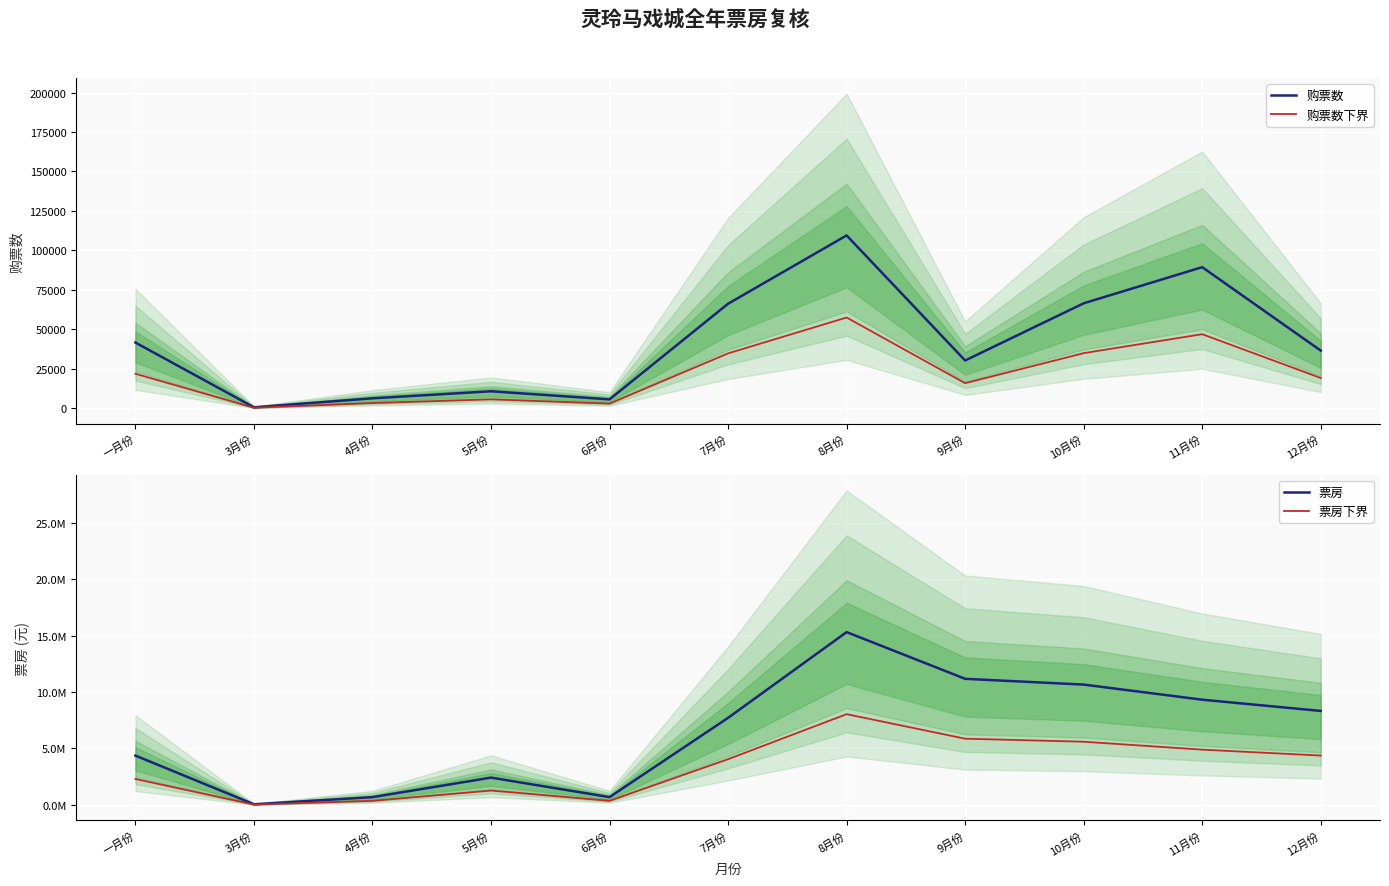

True or false: 购票数 and 票房下界 intersect in this chart.

False